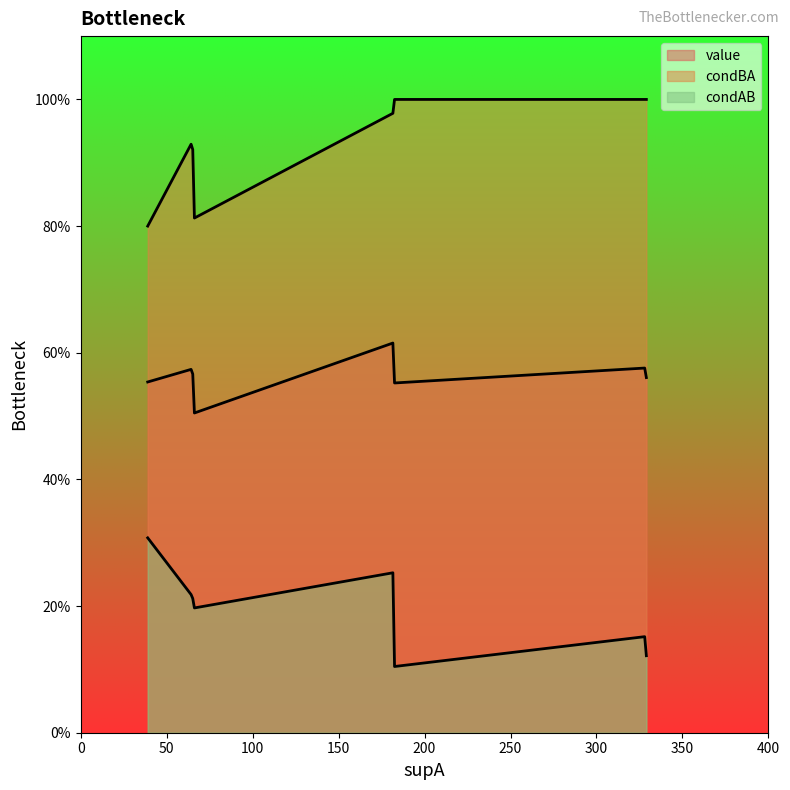

Count the condAB values in the range 0 to 1.

10